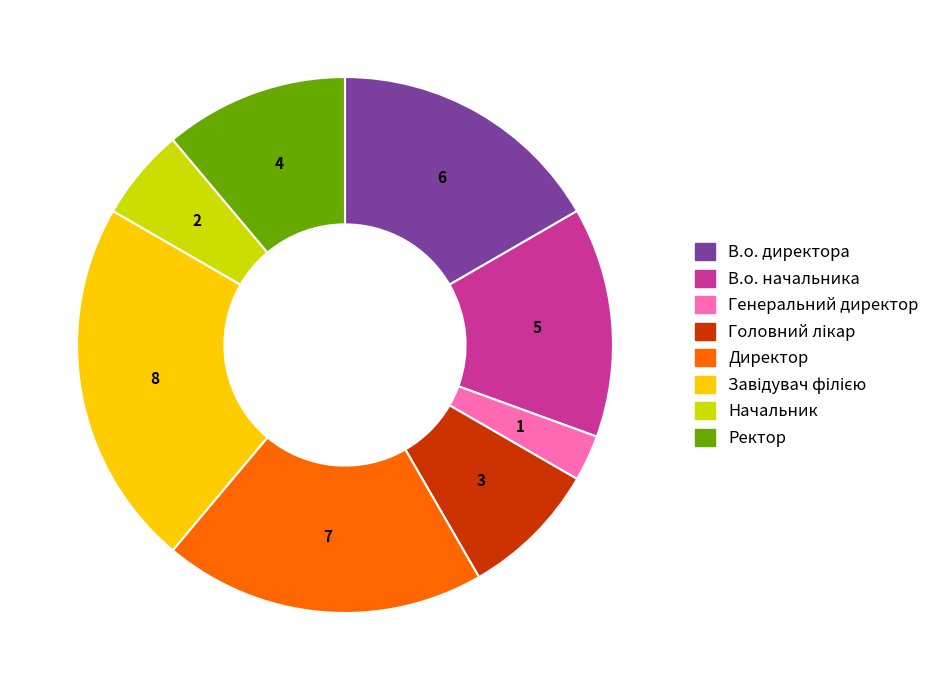

Which has a higher value, Директор or Ректор?

Директор